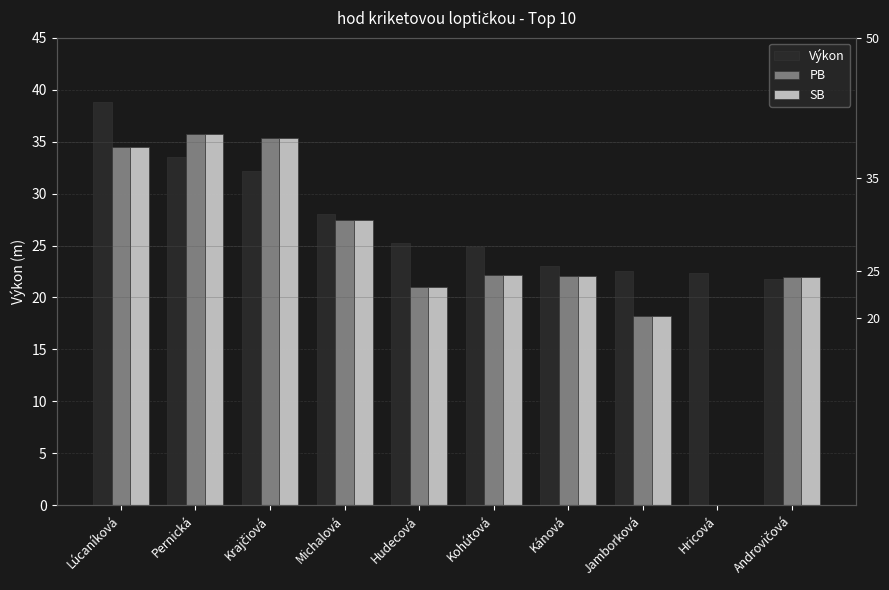

Count the number of categories in the chart.

10